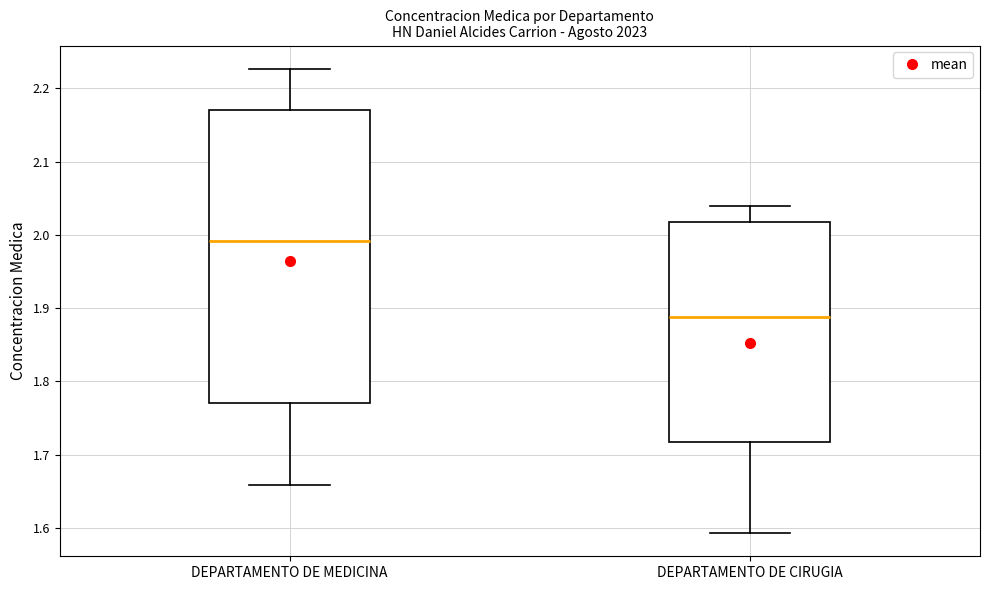

Which box's median line is the highest?

DEPARTAMENTO DE MEDICINA